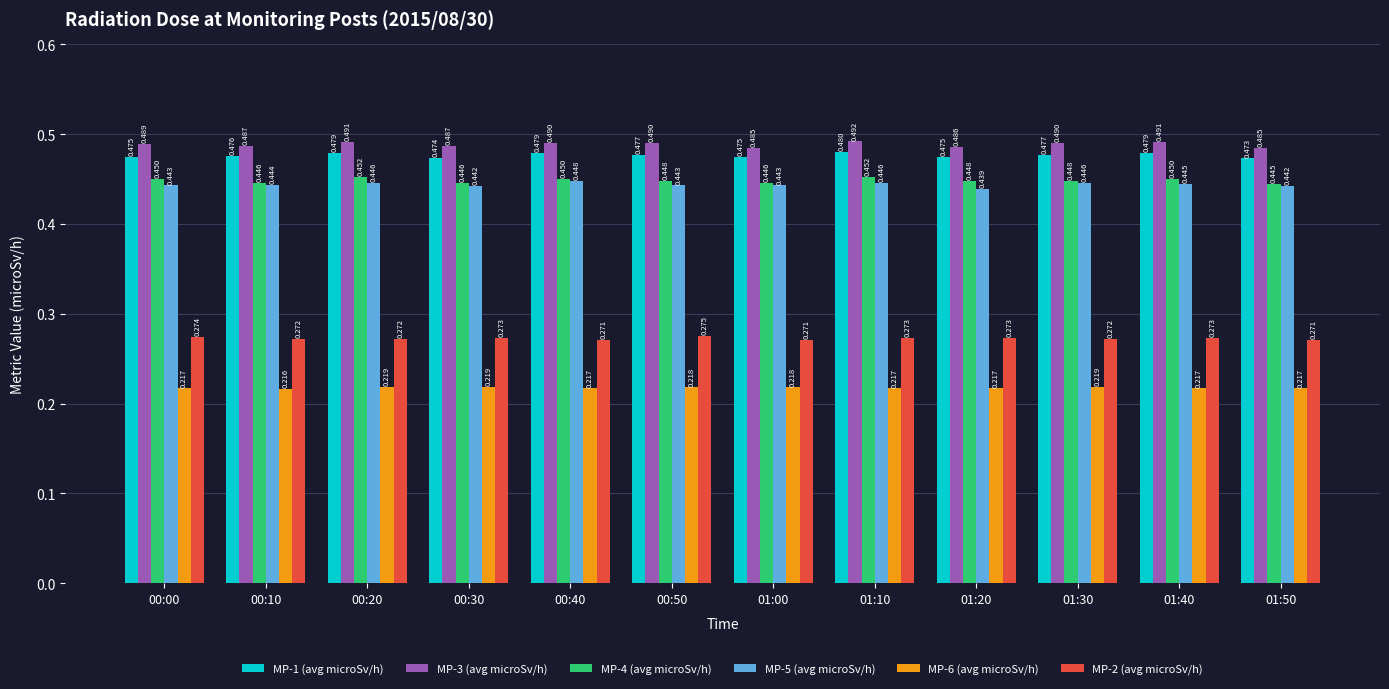

The MP-3 (avg microSv/h) series shows 0.5 at 00:20. True or false?

True